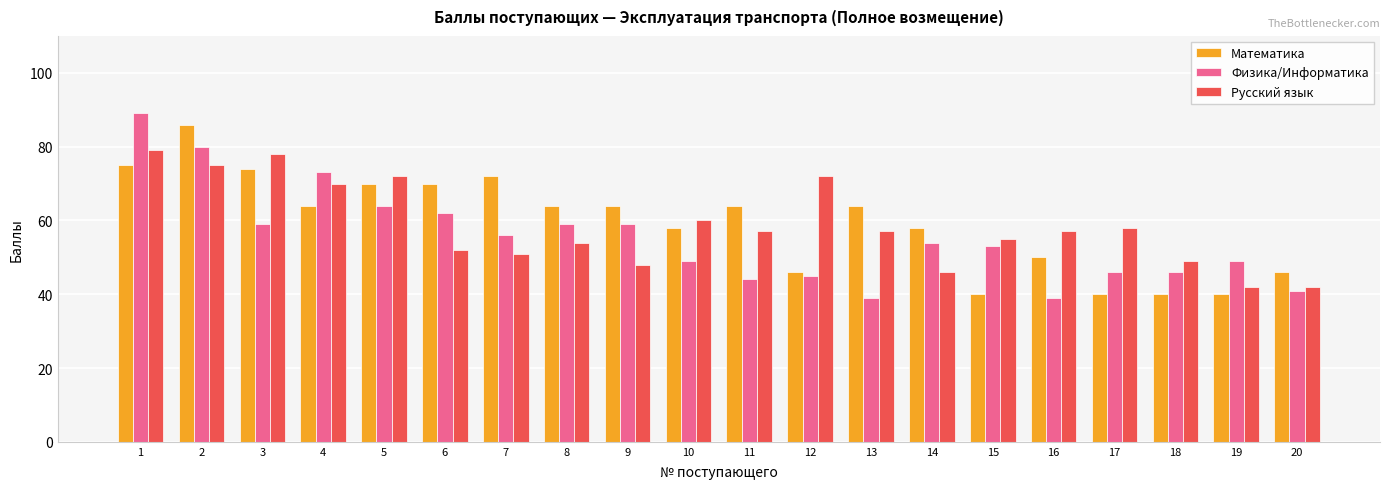

Are the bars horizontal?

No